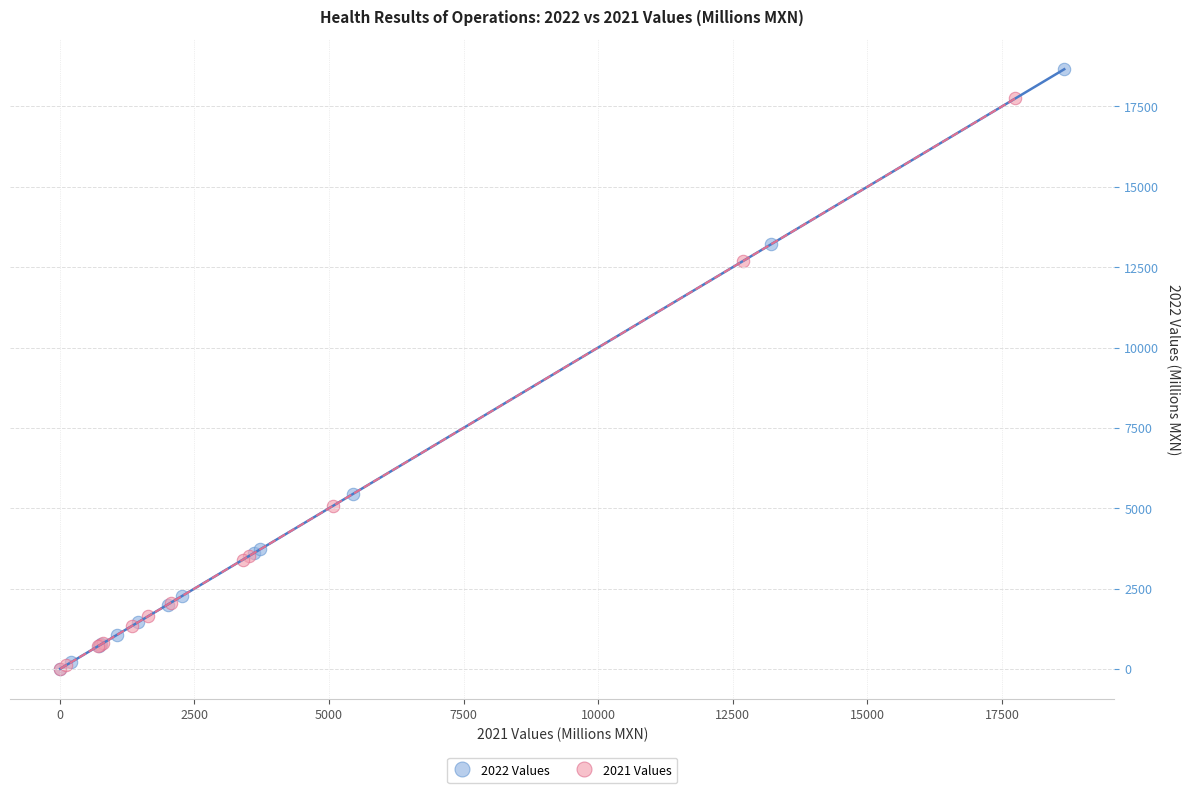

Which series has the largest Y range (max minus min)?

2022 Values